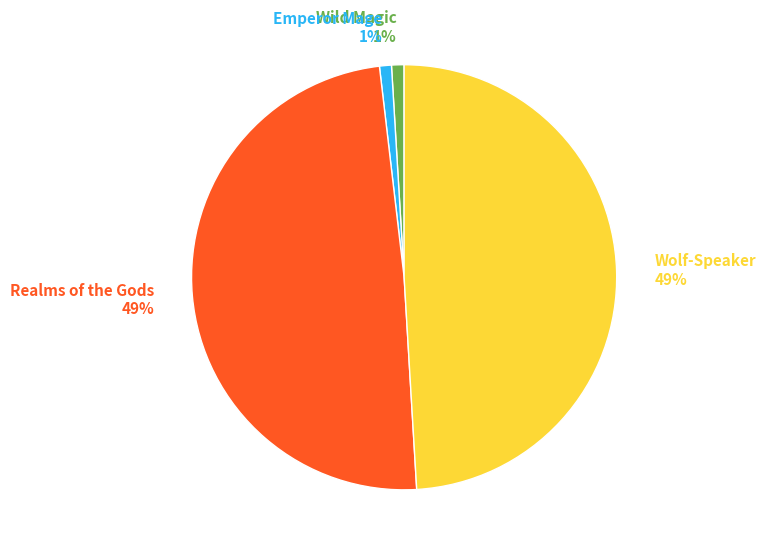

Which has a higher value, Wolf-Speaker 49% or Emperor Mage 1%?

Wolf-Speaker 49%